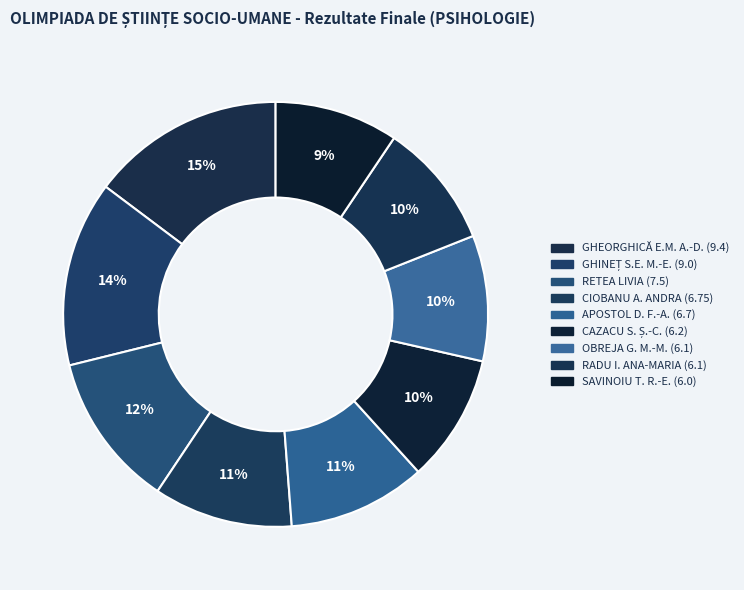

Which category has the smallest portion of the pie?

SAVINOIU T. ROXANA-ELENA